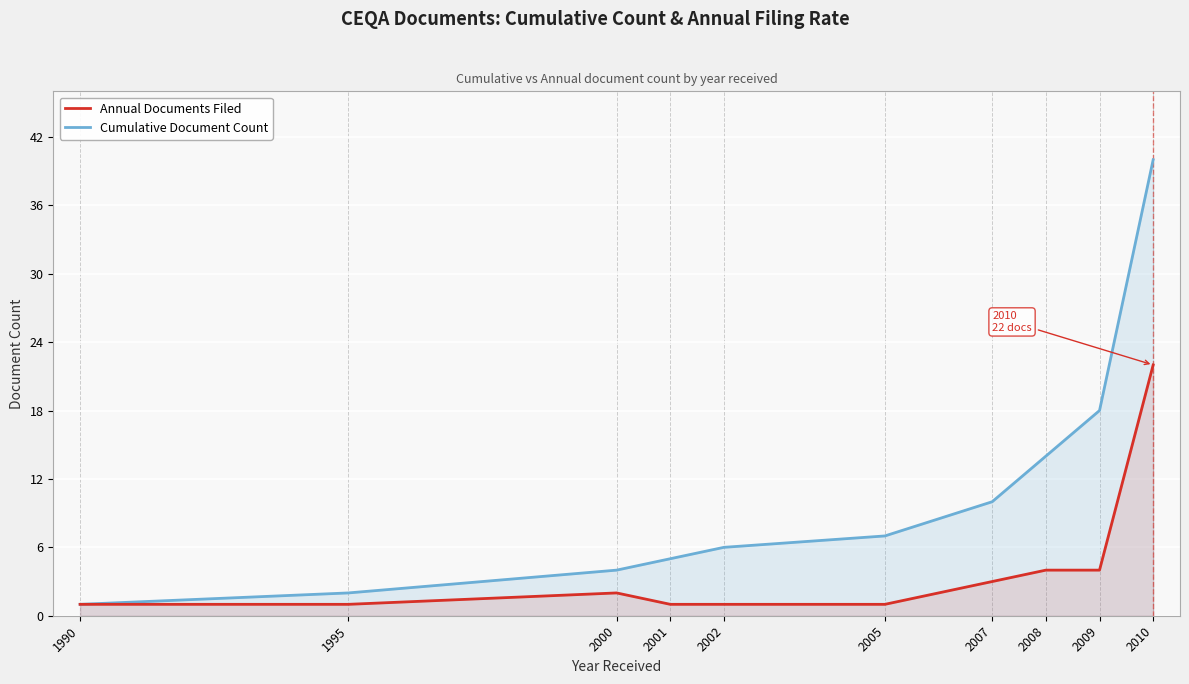

Between 1990 and 2000, which series saw the biggest shift?

Cumulative Document Count